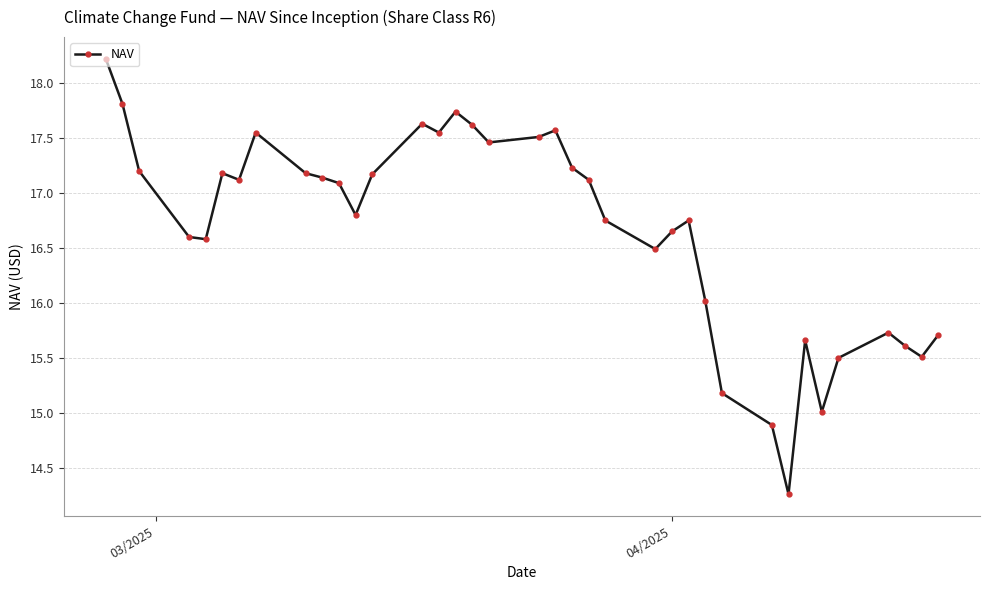

What is the value of the 9th point from the left?

17.2